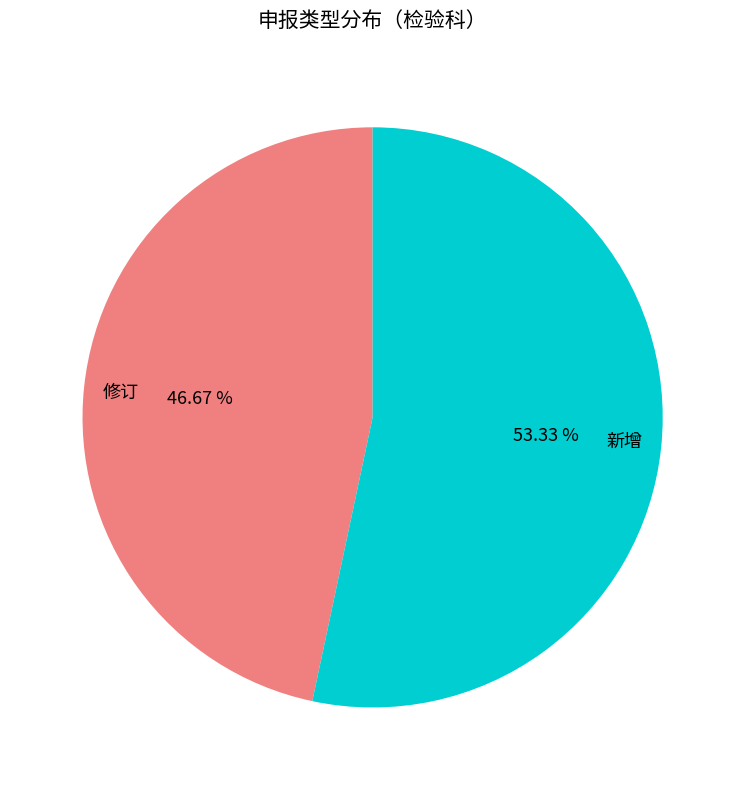

What percentage is the 新增 slice, to the nearest percent?

53%